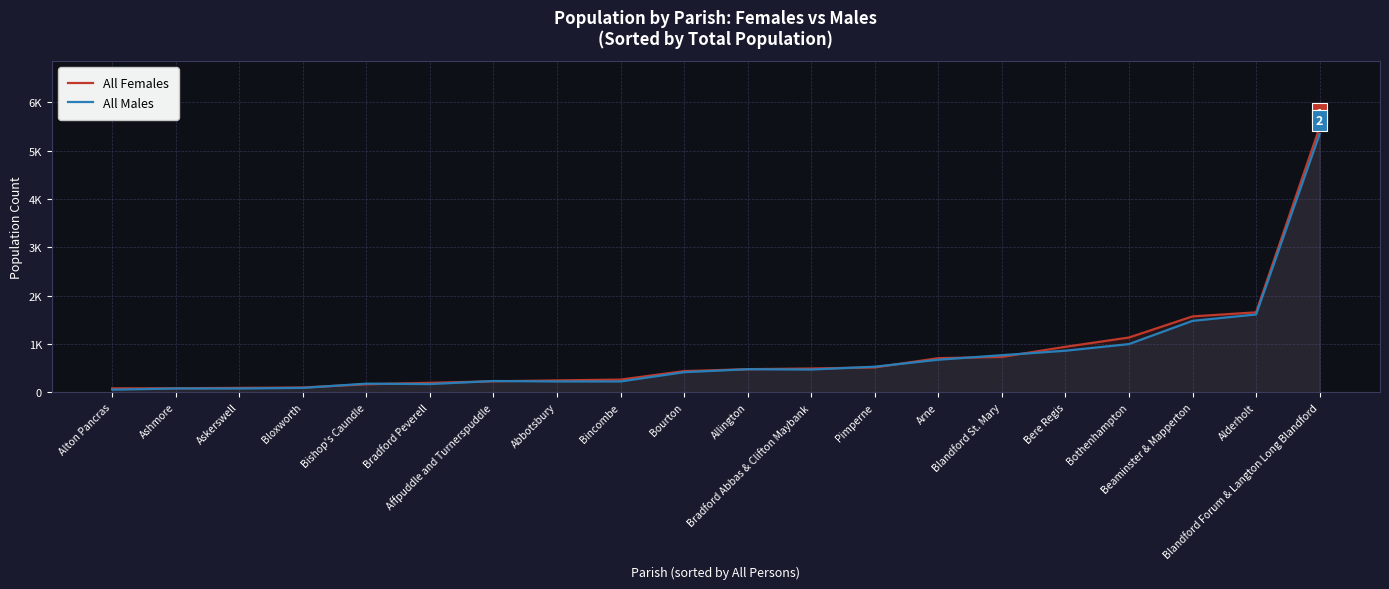

Where do All Females and All Males first cross each other?

Bloxworth and Bishop's Caundle